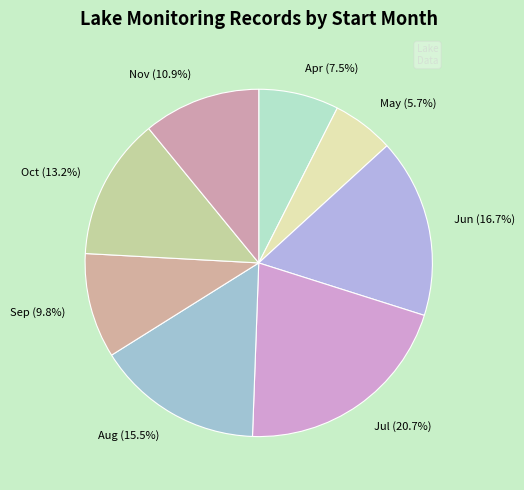

Which has a higher value, Aug (15.5%) or Sep (9.8%)?

Aug (15.5%)